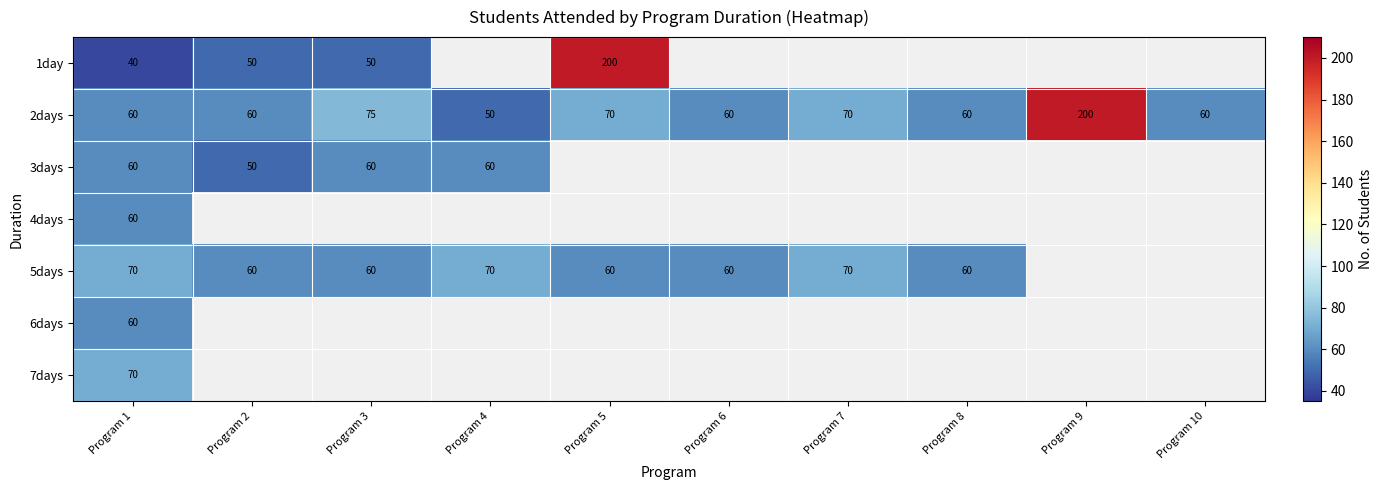

At how many categories does at least one series exceed 139?

2